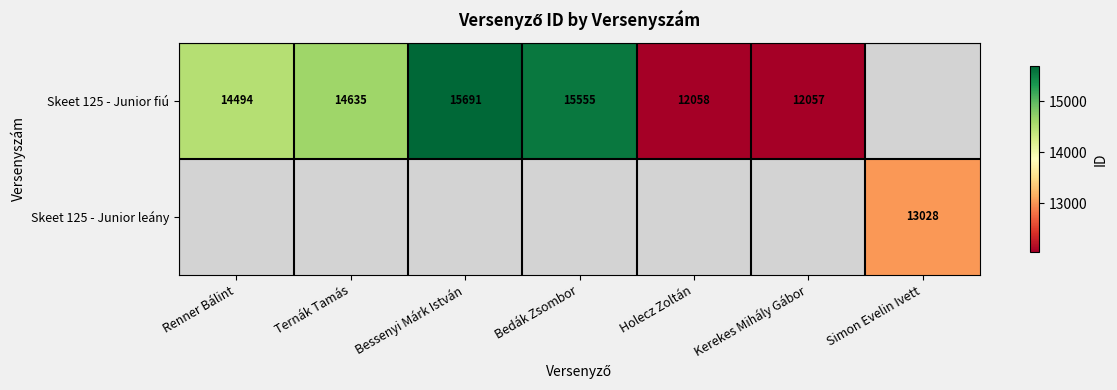

True or false: Skeet 125 - Junior fiú has a value of 14494 at Renner Bálint.

True